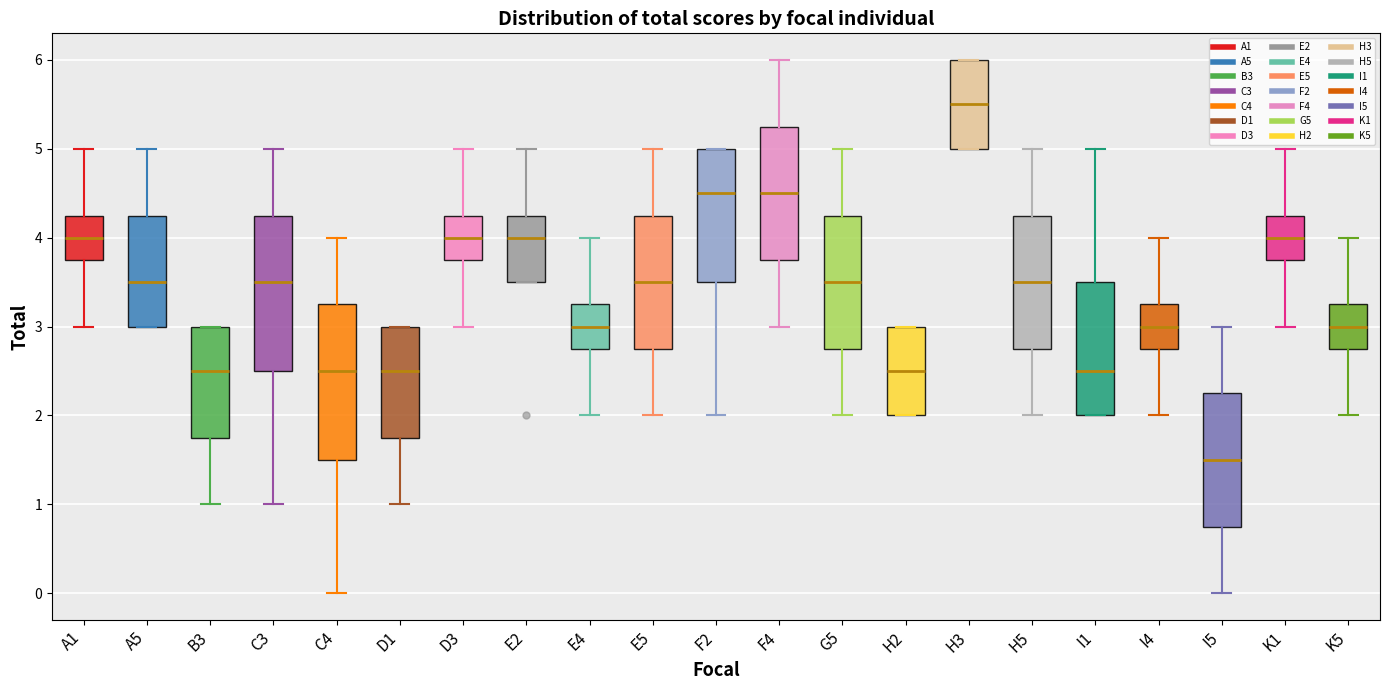

Reading left to right, read every box against the y-axis: the position of its median line, the range the box covers, and the ends of its whiskers. The values are not printed on the chart, so give them approximately, as read against the axis.

A1: median 4.0, box 3.8 to 4.3, whiskers 3.0 to 5.0
A5: median 3.5, box 3.0 to 4.3, whiskers 3.0 to 5.0
B3: median 2.5, box 1.8 to 3.0, whiskers 1.0 to 3.0
C3: median 3.5, box 2.5 to 4.3, whiskers 1.0 to 5.0
C4: median 2.5, box 1.5 to 3.3, whiskers 0.0 to 4.0
D1: median 2.5, box 1.8 to 3.0, whiskers 1.0 to 3.0
D3: median 4.0, box 3.8 to 4.3, whiskers 3.0 to 5.0
E2: median 4.0, box 3.5 to 4.3, whiskers 3.5 to 5.0
E4: median 3.0, box 2.8 to 3.3, whiskers 2.0 to 4.0
E5: median 3.5, box 2.8 to 4.3, whiskers 2.0 to 5.0
F2: median 4.5, box 3.5 to 5.0, whiskers 2.0 to 5.0
F4: median 4.5, box 3.8 to 5.3, whiskers 3.0 to 6.0
G5: median 3.5, box 2.8 to 4.3, whiskers 2.0 to 5.0
H2: median 2.5, box 2.0 to 3.0, whiskers 2.0 to 3.0
H3: median 5.5, box 5.0 to 6.0, whiskers 5.0 to 6.0
H5: median 3.5, box 2.8 to 4.3, whiskers 2.0 to 5.0
I1: median 2.5, box 2.0 to 3.5, whiskers 2.0 to 5.0
I4: median 3.0, box 2.8 to 3.3, whiskers 2.0 to 4.0
I5: median 1.5, box 0.8 to 2.3, whiskers 0.0 to 3.0
K1: median 4.0, box 3.8 to 4.3, whiskers 3.0 to 5.0
K5: median 3.0, box 2.8 to 3.3, whiskers 2.0 to 4.0